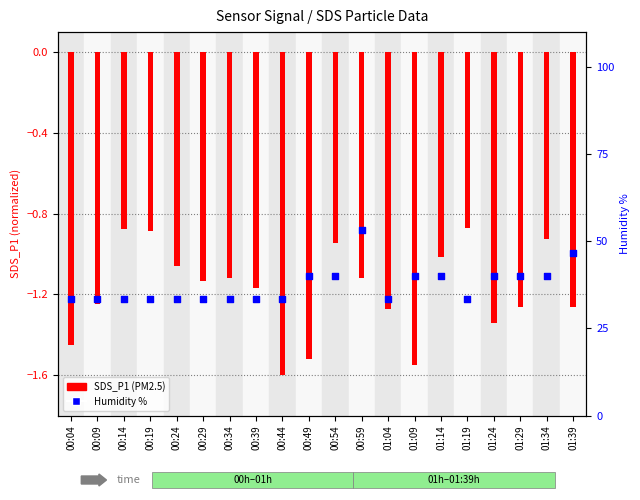

At which category is the sum across all series the highest?

00:59